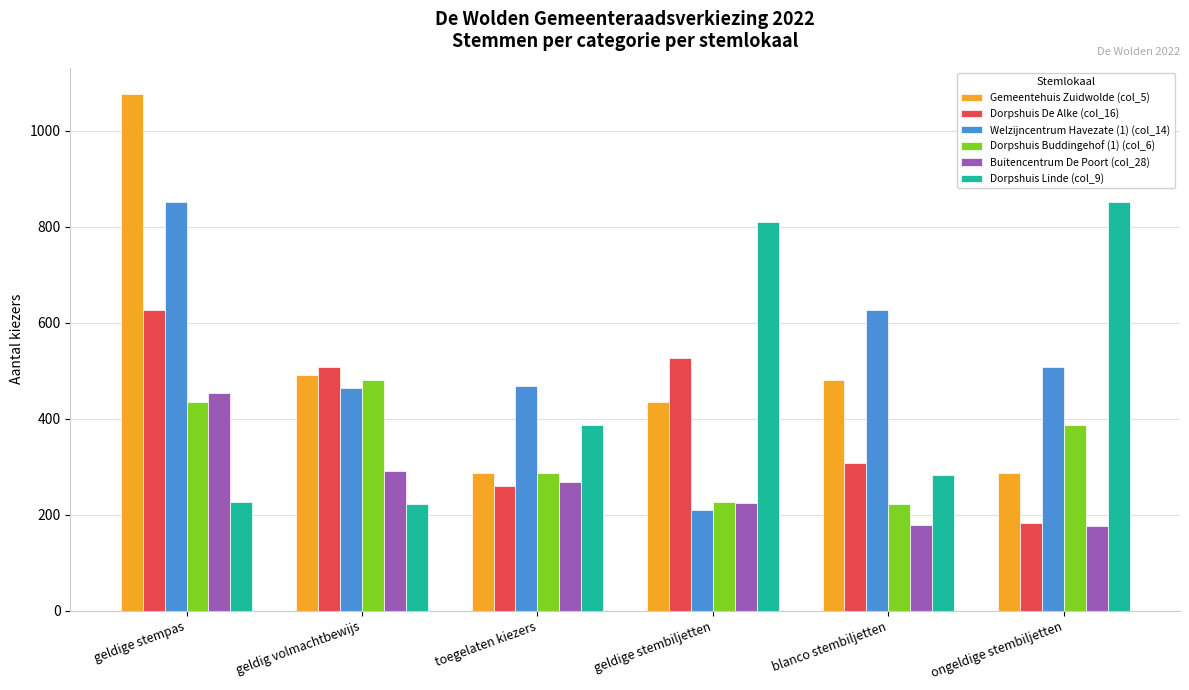

How many groups of bars are there?

6